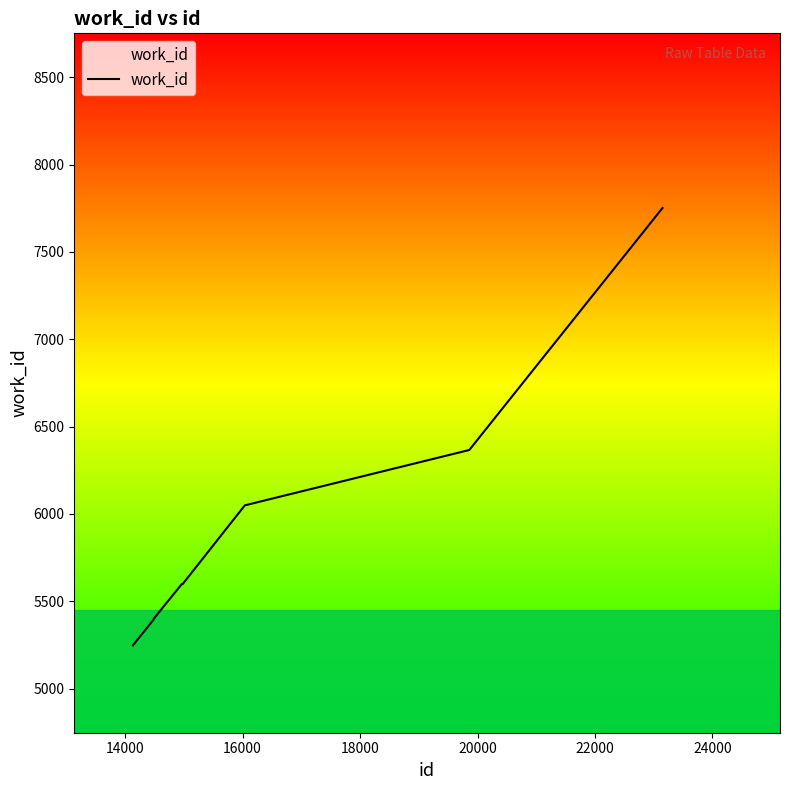

What is the maximum value shown in the chart?

7752